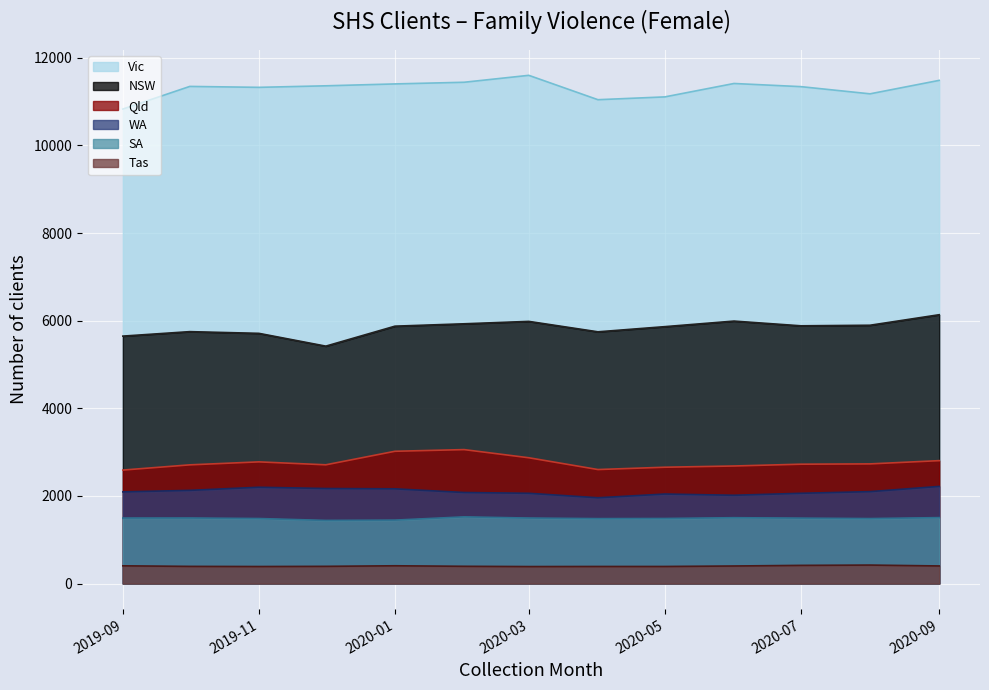

Is it true that Vic equals 11359 at 2019-12-01?

True